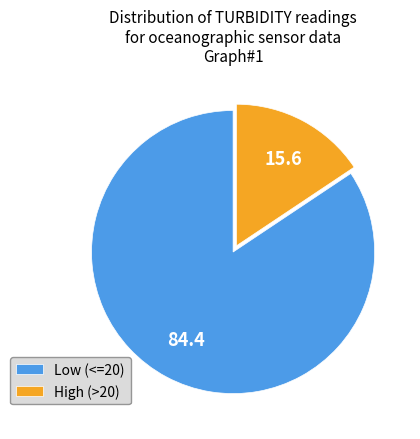

Is it true that Low (<=20) is 84% of the pie?

True